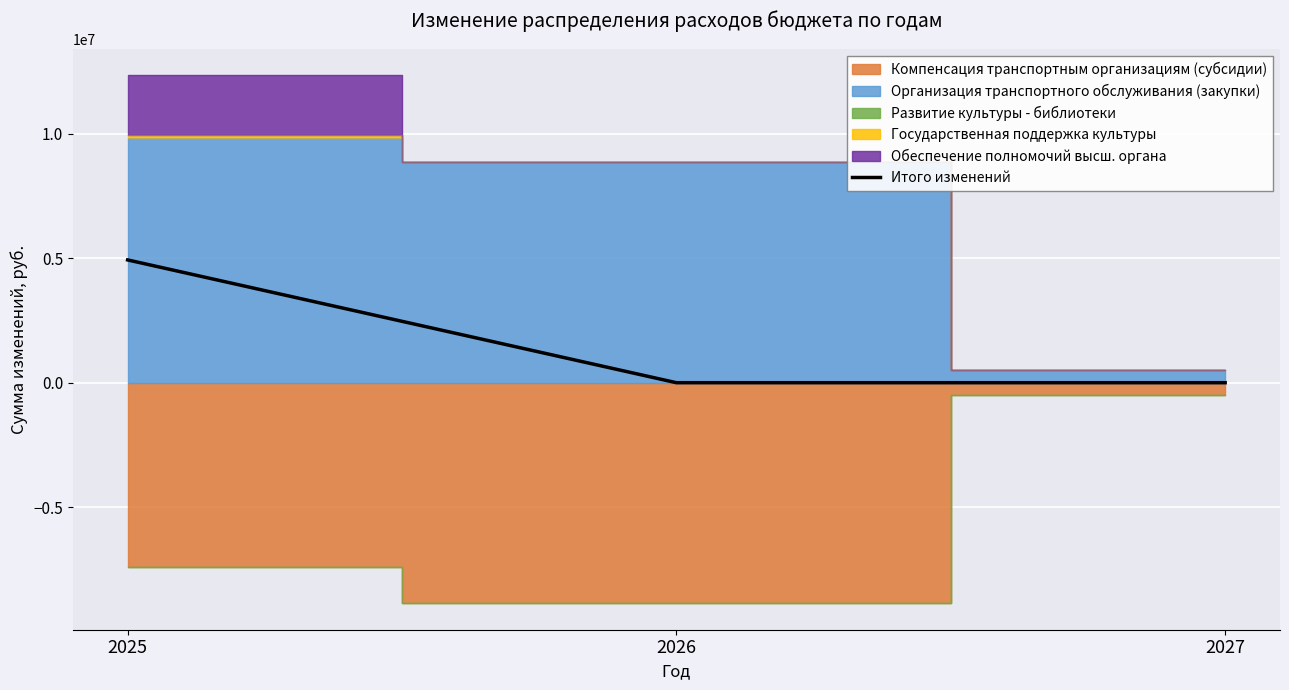

Rank the categories by value from lowest to highest.

2026, 2027, 2025